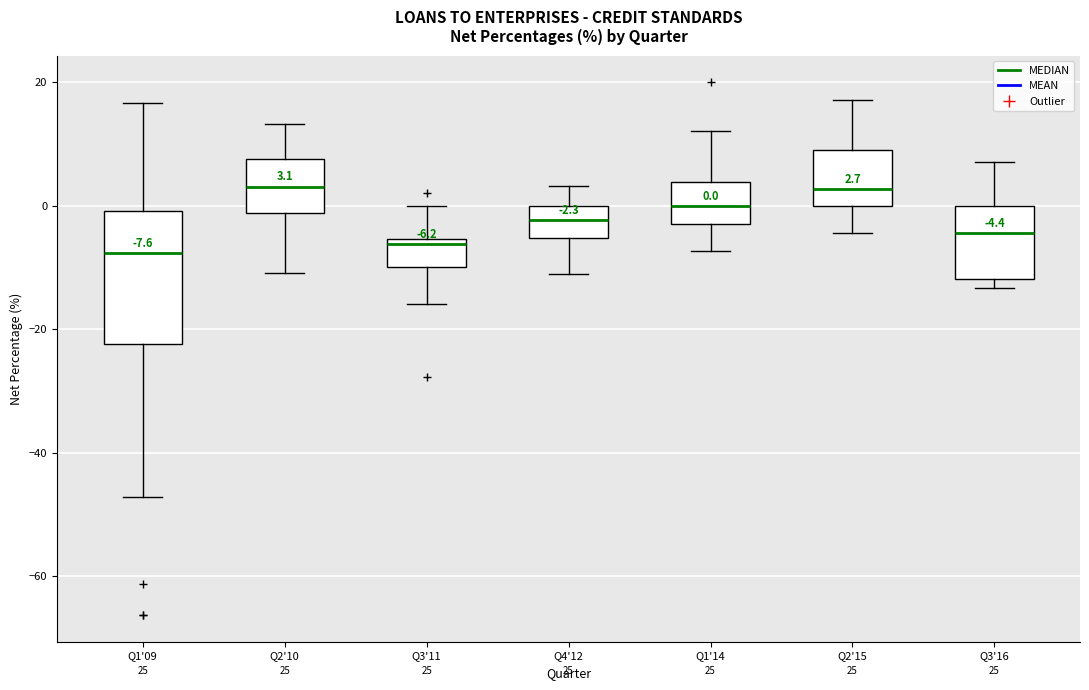

Comparing the boxes themselves (not the whiskers), which one is the tallest?

Q1'09